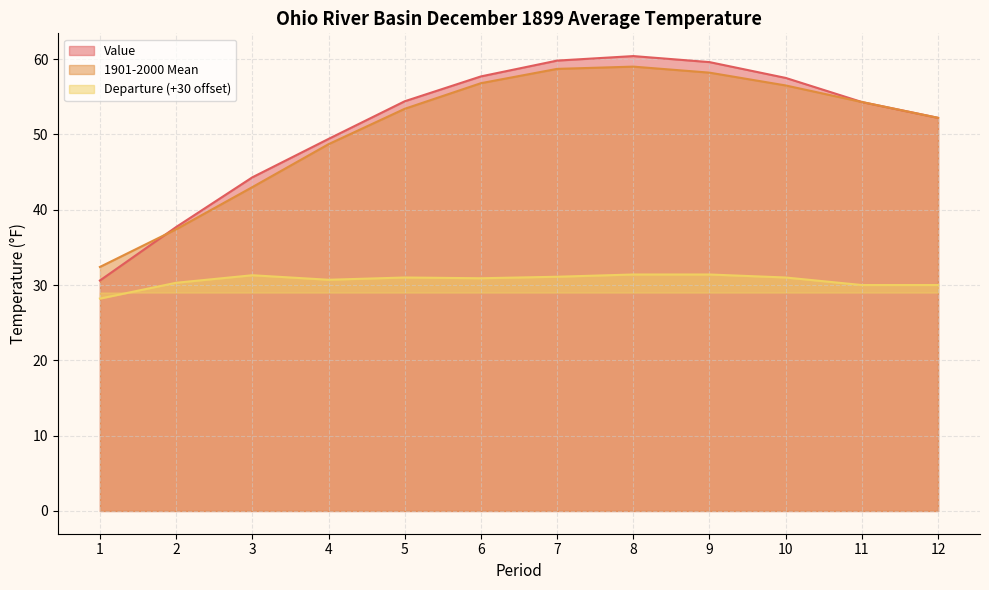

What is the difference between the second highest and minimum values in the Departure series?

3.2